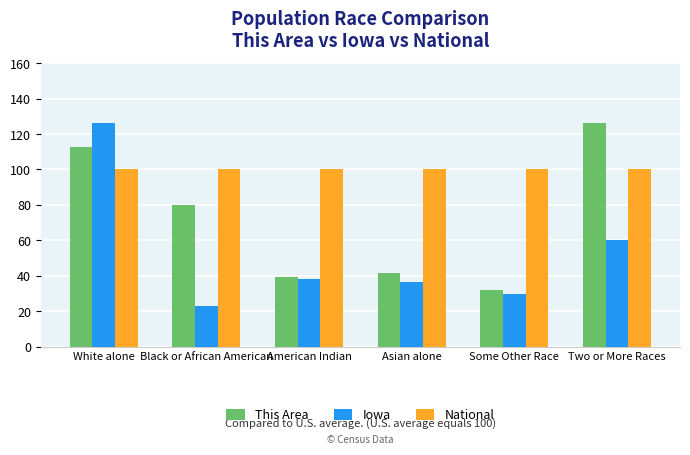

What are all the series names shown in the legend?

This Area, Iowa, National